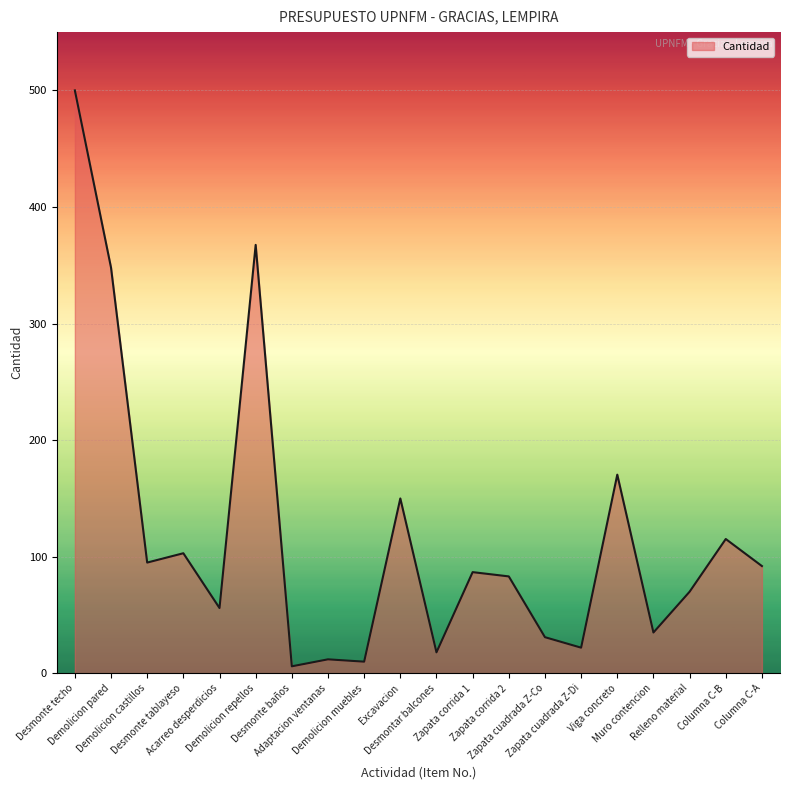

Reading left to right, list all the values displayed in this chart.

500.0	348.0	95.0	103.0	56.0	367.5	6.0	12.0	10.0	150.0	18.0	86.8	83.1	31.0	22.0	170.4	35.0	70.0	115.2	92.0